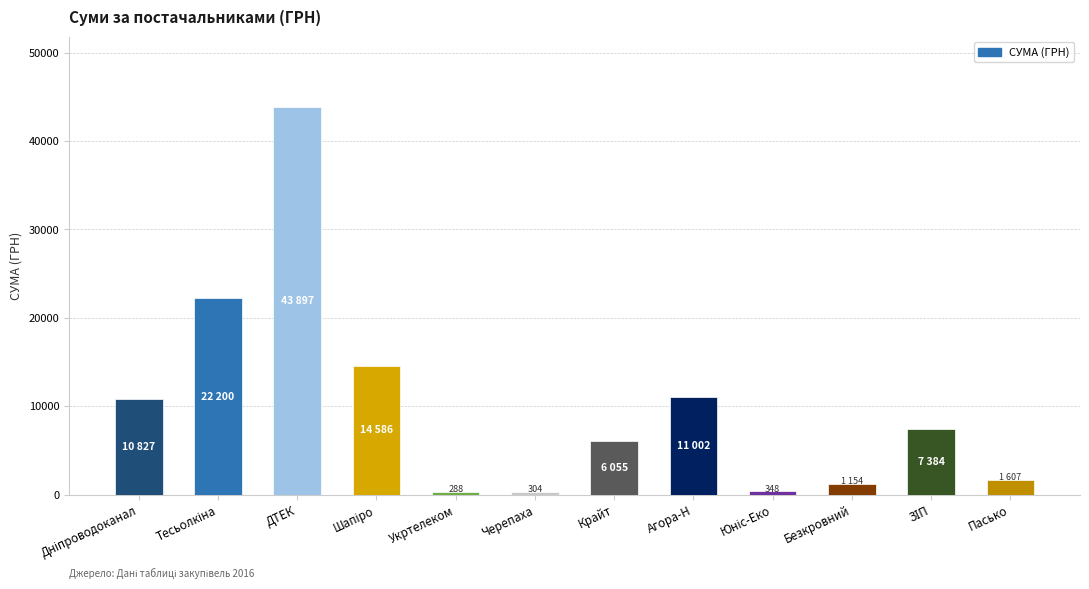

True or false: the data shows 5304.9 at Агора-Н.

False